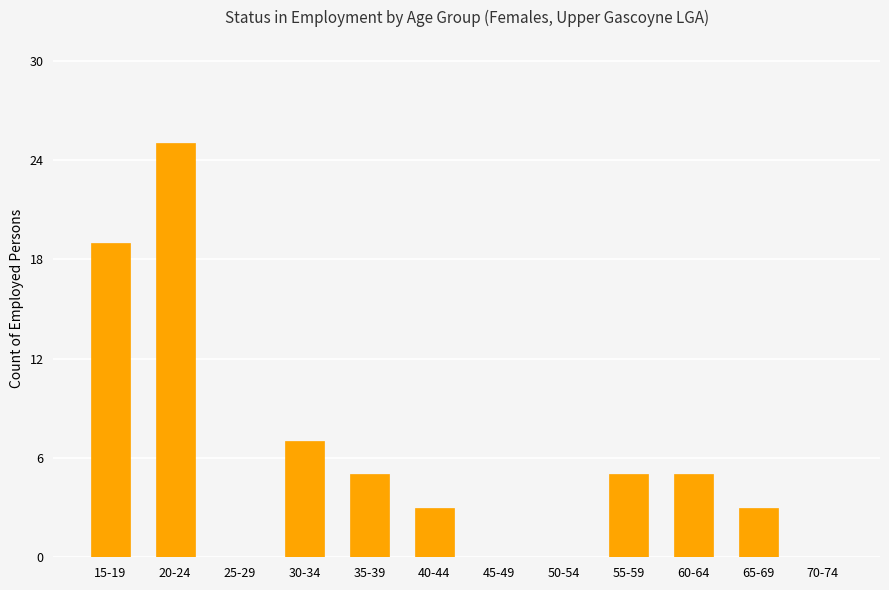

The value at 30-34 is 7. True or false?

True